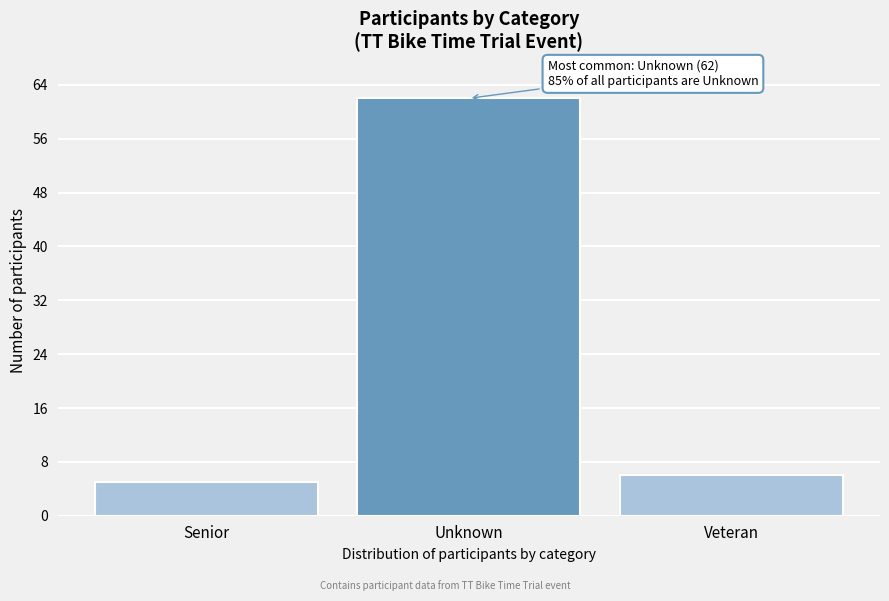

Reading left to right, list all the values displayed in this chart.

Senior=5	Unknown=62	Veteran=6